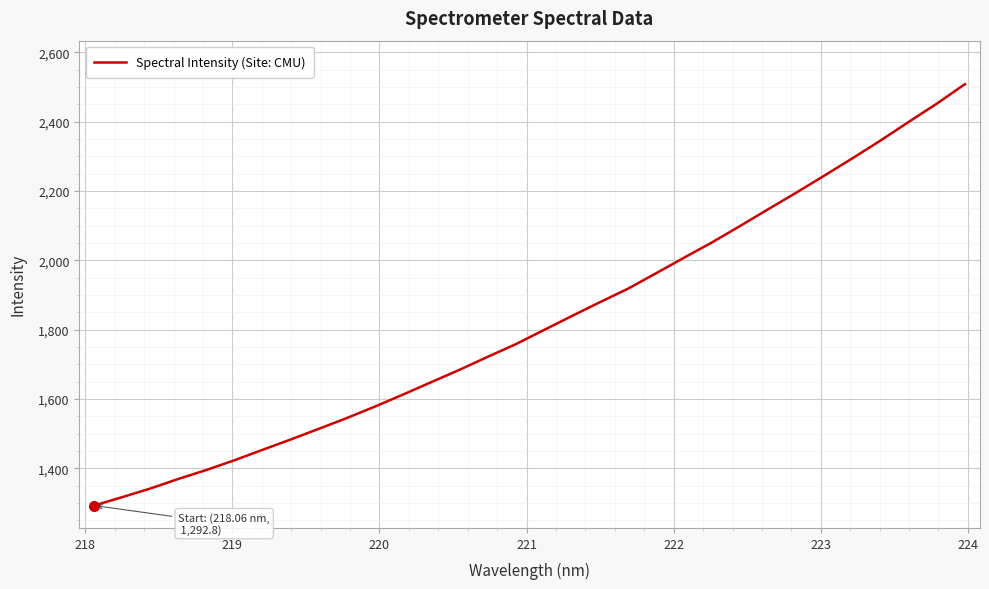

What is the greatest value displayed?

2508.2